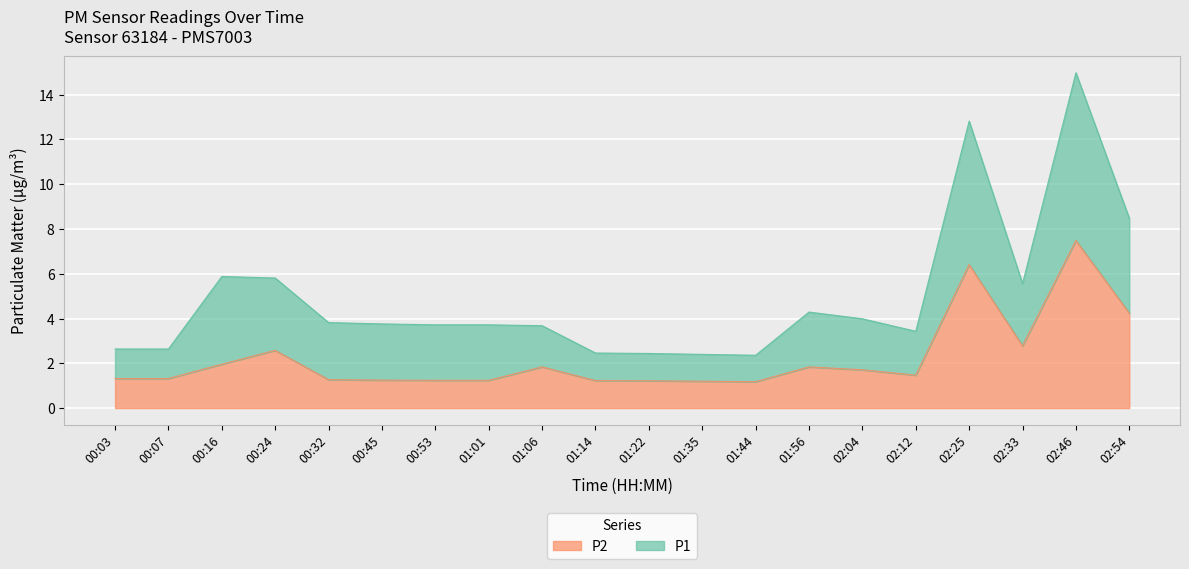

True or false: P1 and P2 intersect in this chart.

False